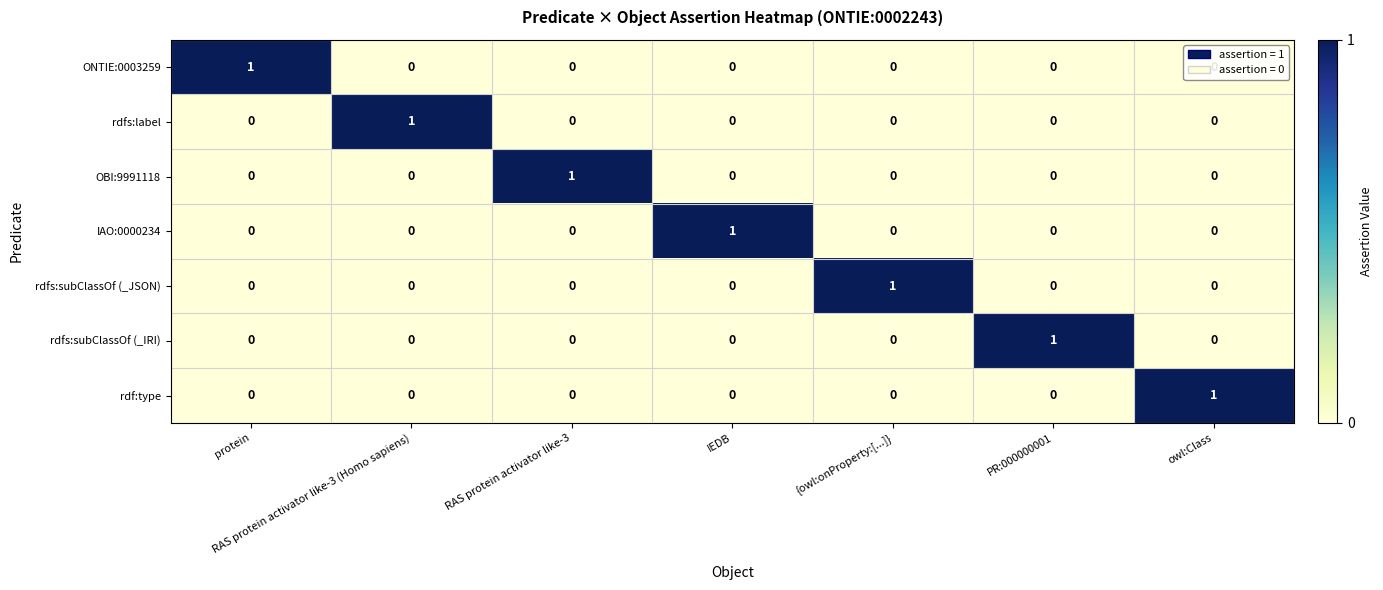

The value of rdf:type at owl:Class is 2. True or false?

False